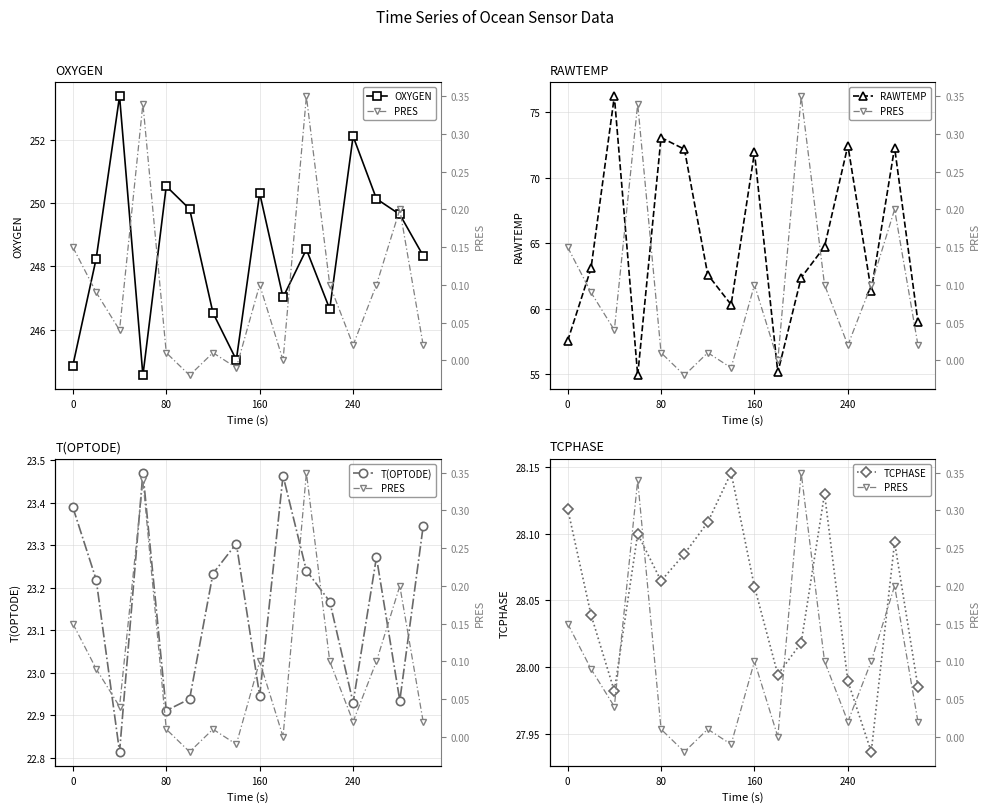

The value of RAWTEMP at 80 is 73.0. True or false?

True